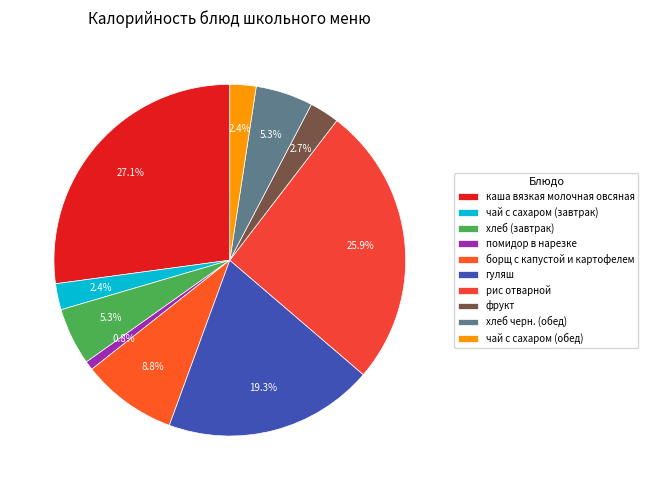

To the nearest percent, what is the difference between the чай с сахаром (обед) and каша вязкая молочная овсяная slice percentages?

25%